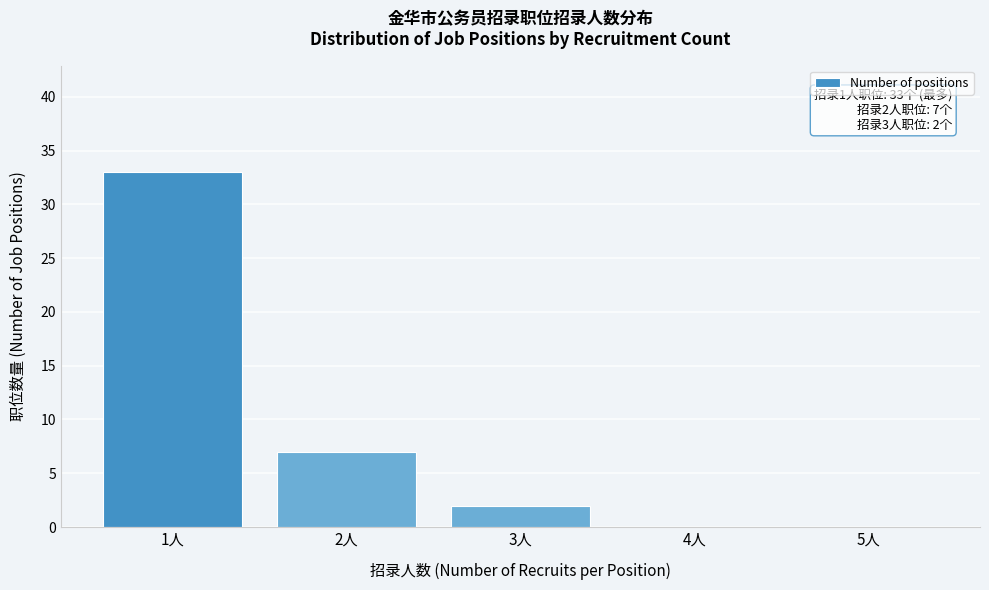

Reading left to right, transcribe all the data shown in this chart.

1人=33	2人=7	3人=2	4人=0	5人=0